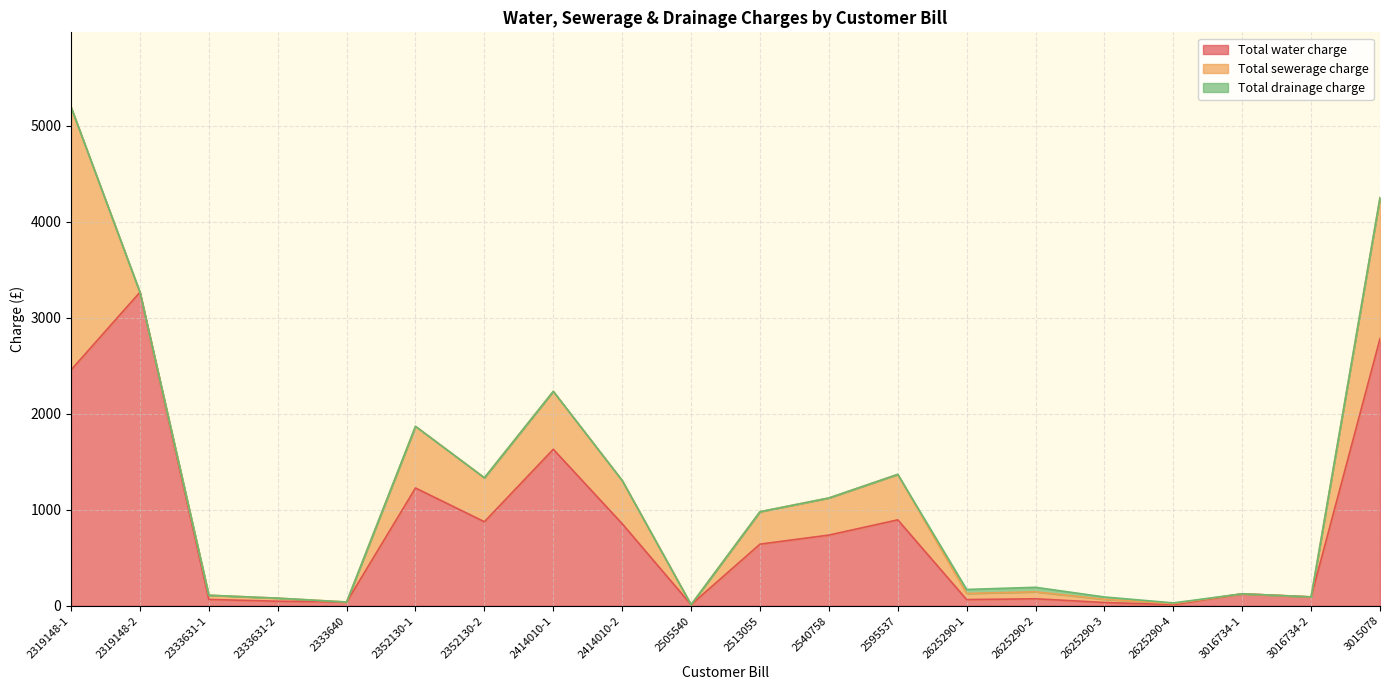

What are all the series names shown in the legend?

Total water charge, Total sewerage charge, Total drainage charge